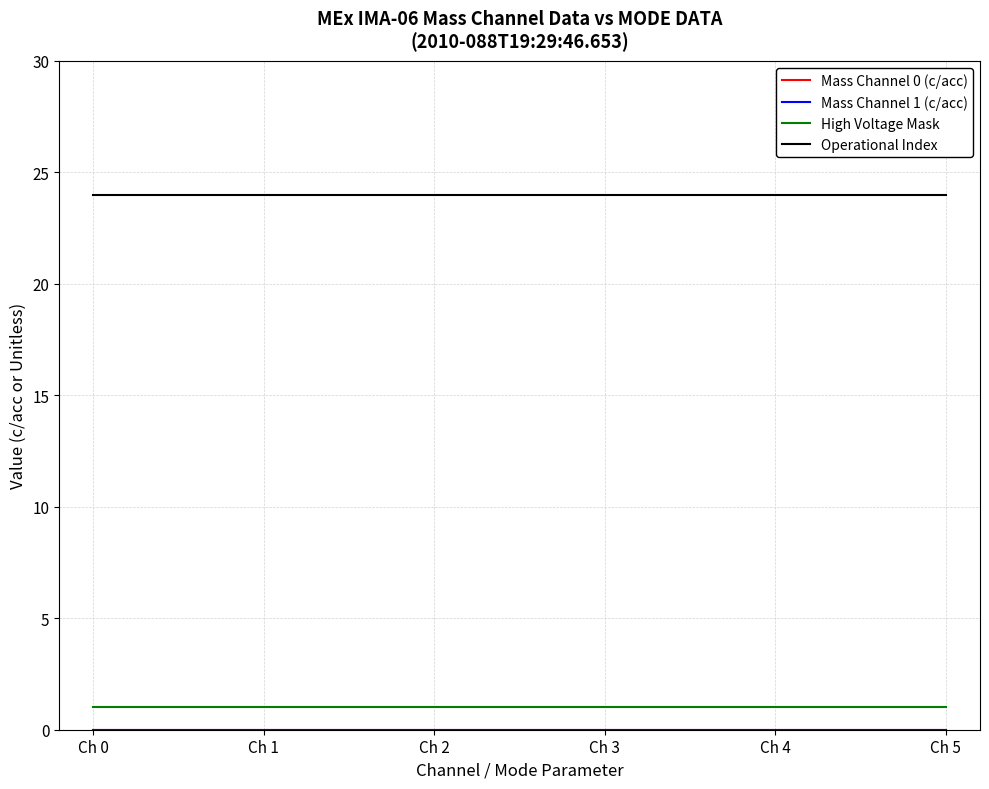

Does the chart have visible grid lines?

Yes